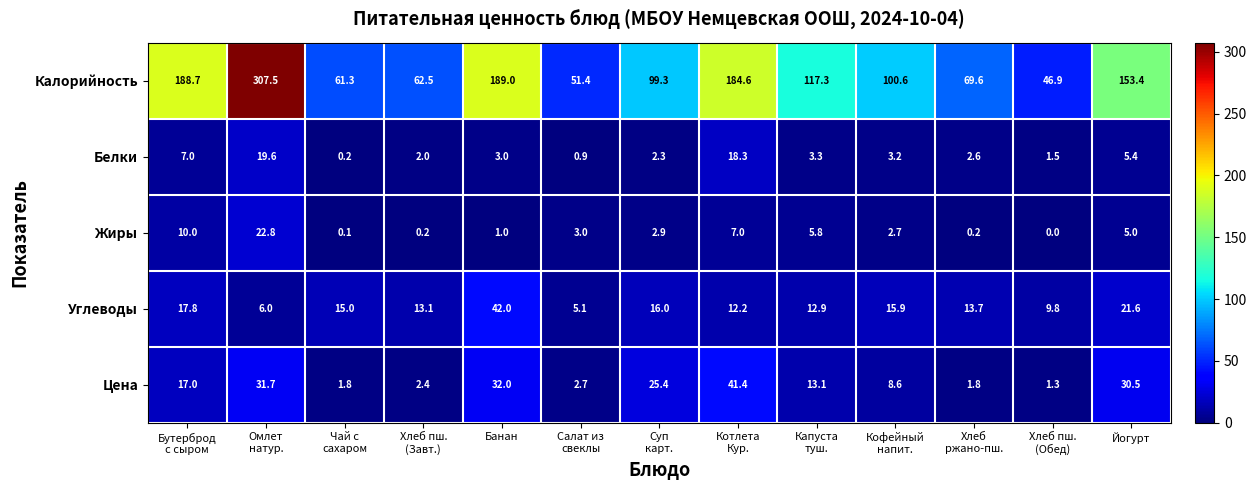

Which series has the largest range (max minus min)?

Калорийность